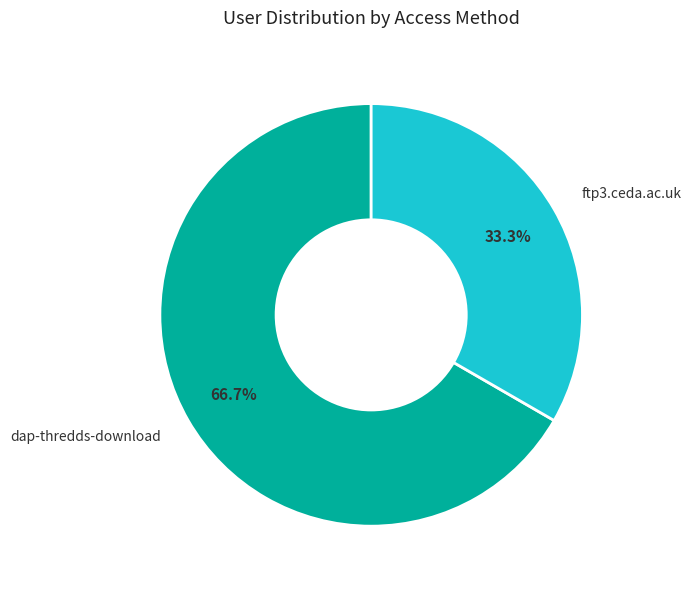

Which category has the smallest portion of the pie?

ftp3.ceda.ac.uk